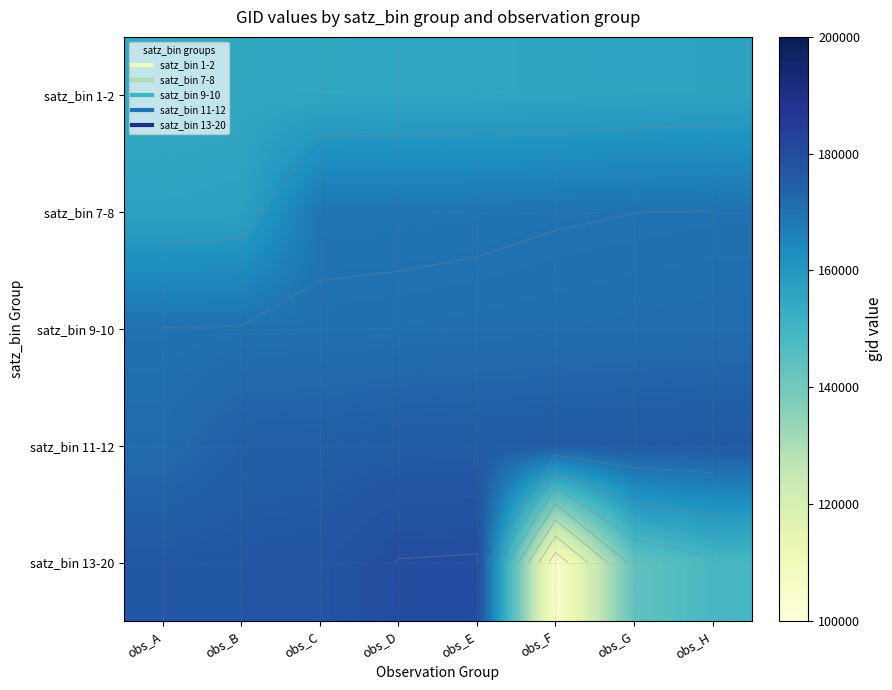

What is the minimum value for satz_bin 11-12?

171638